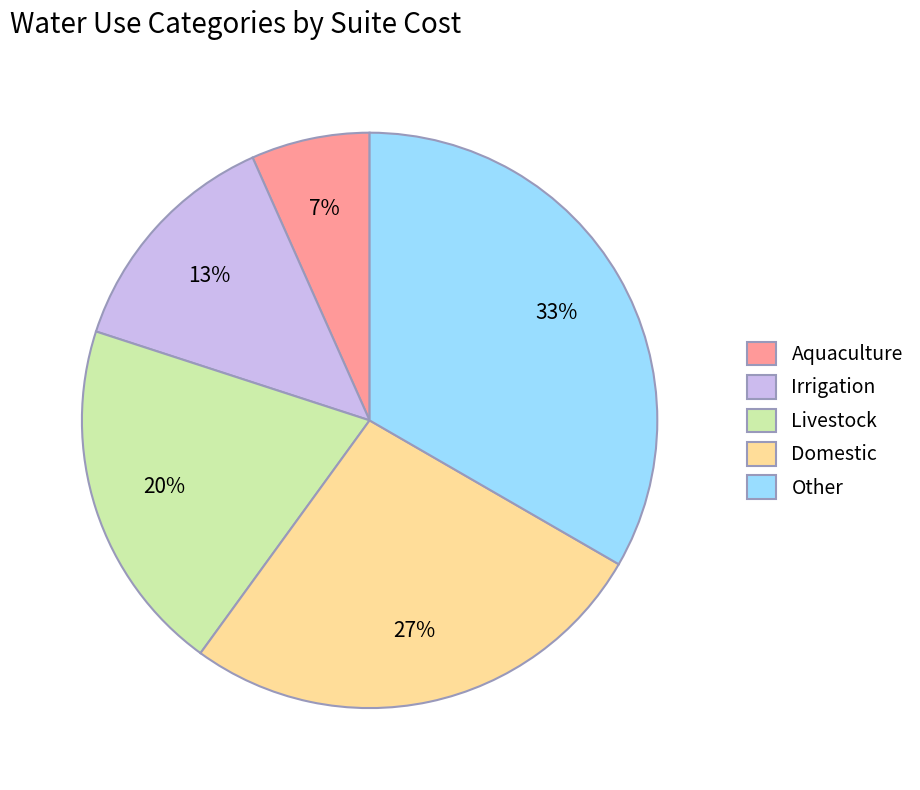

Which category has the smallest portion of the pie?

Aquaculture